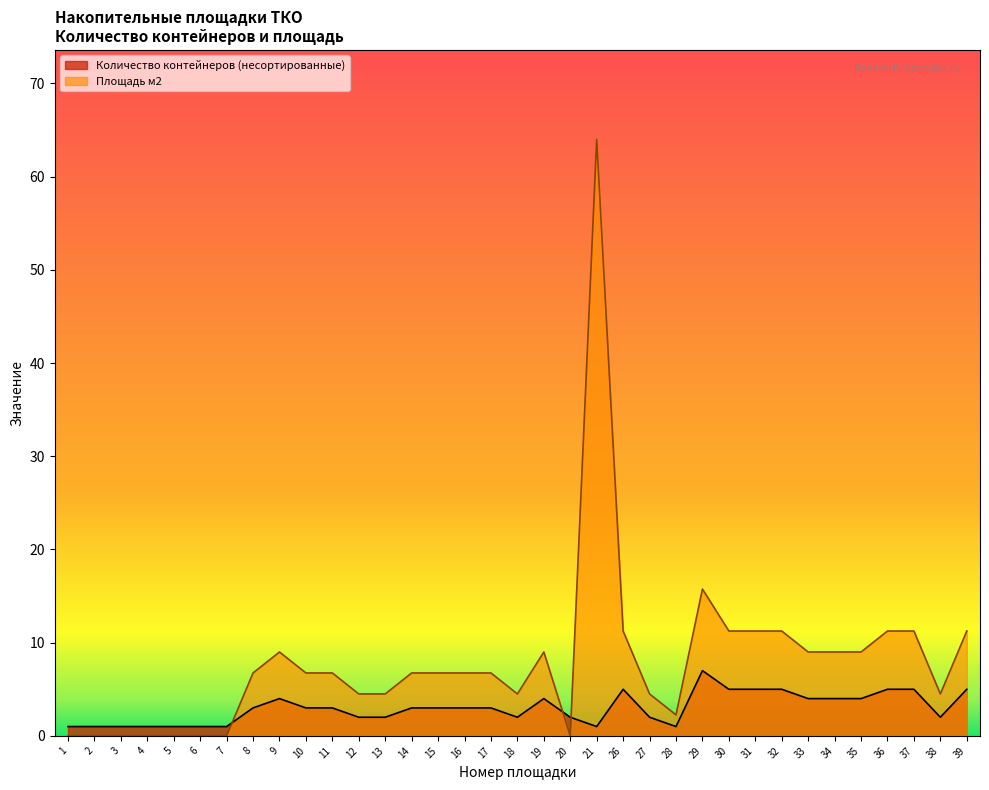

What is the sum of all Количество контейнеров (несортированные) values?

104.0